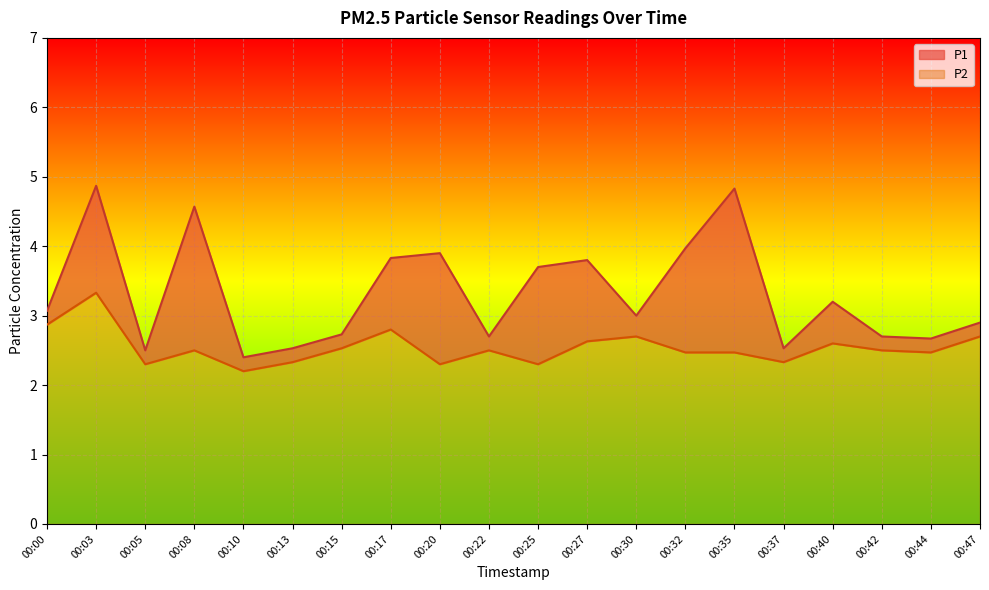

At which label does P2 reach its peak?

00:03